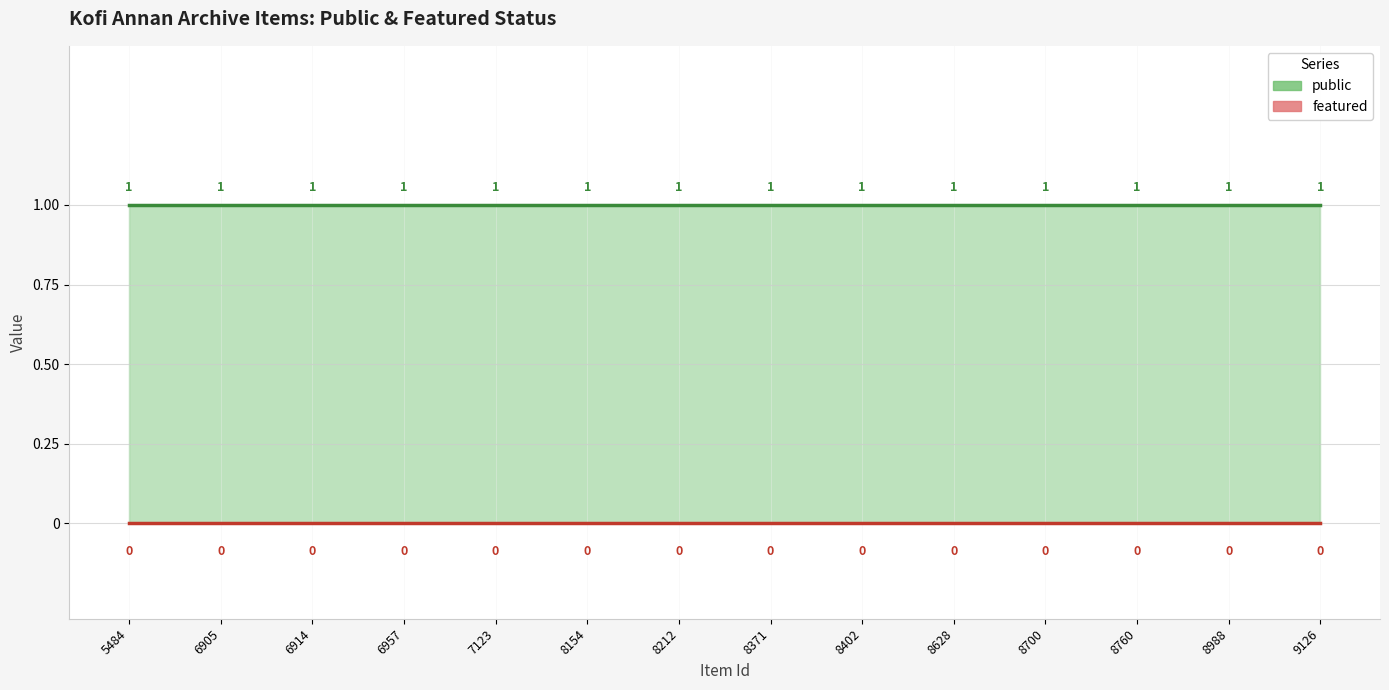

Does the chart display data point markers on the line(s)?

No